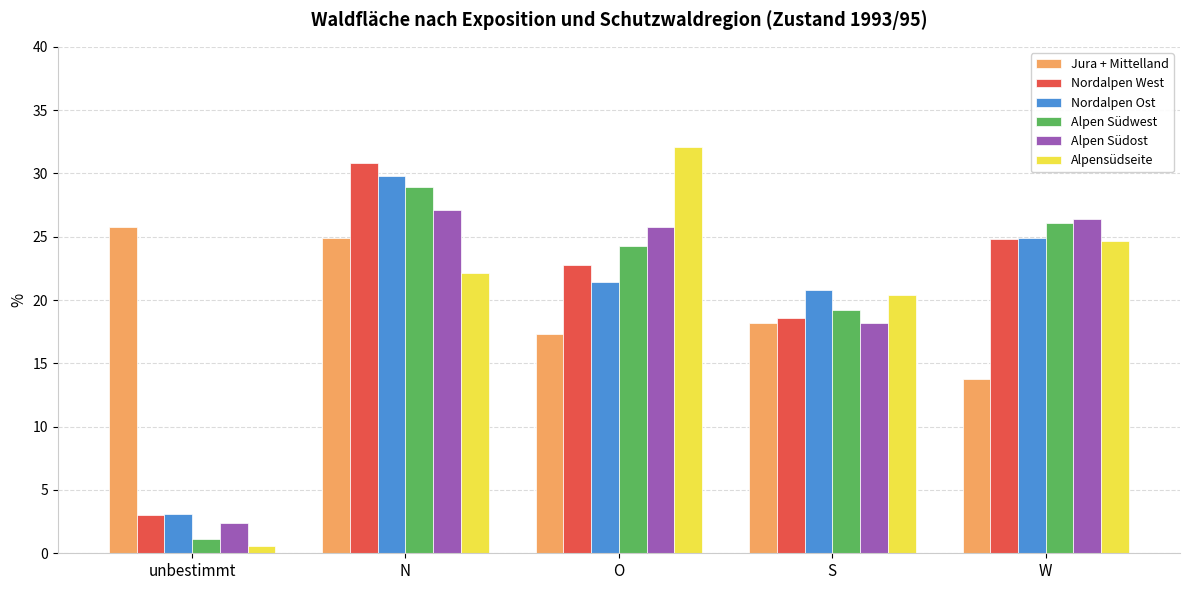

What is the average value of the Alpen Südwest series?

19.9